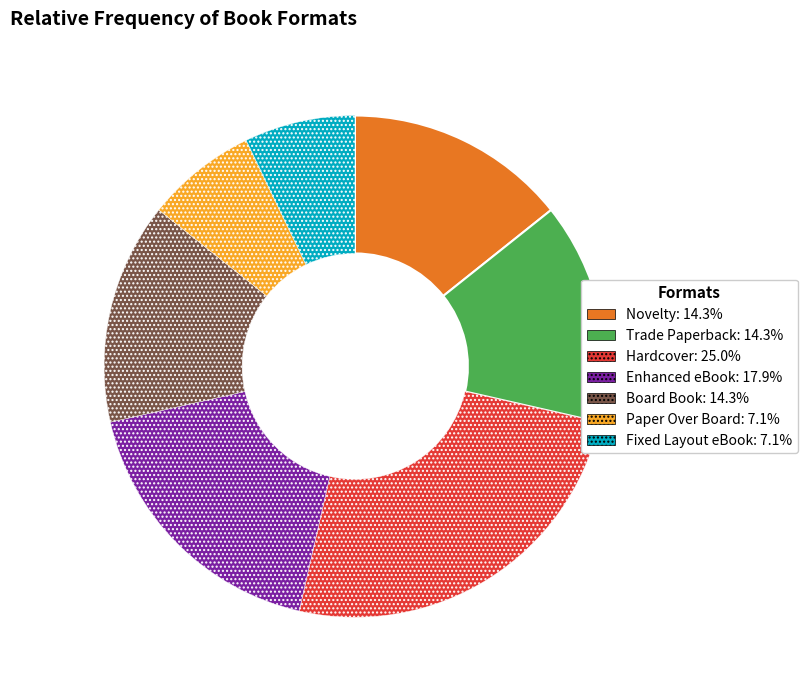

Is the sum of Paper Over Board and Novelty greater than half?

No